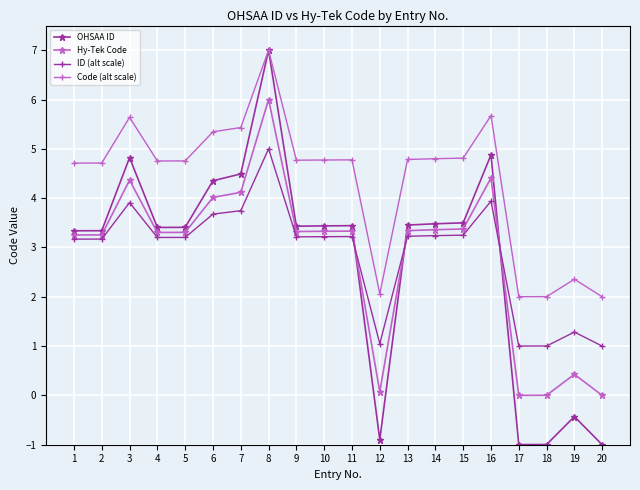

What is the value of the OHSAA ID point at the 5th from the left?

3.4